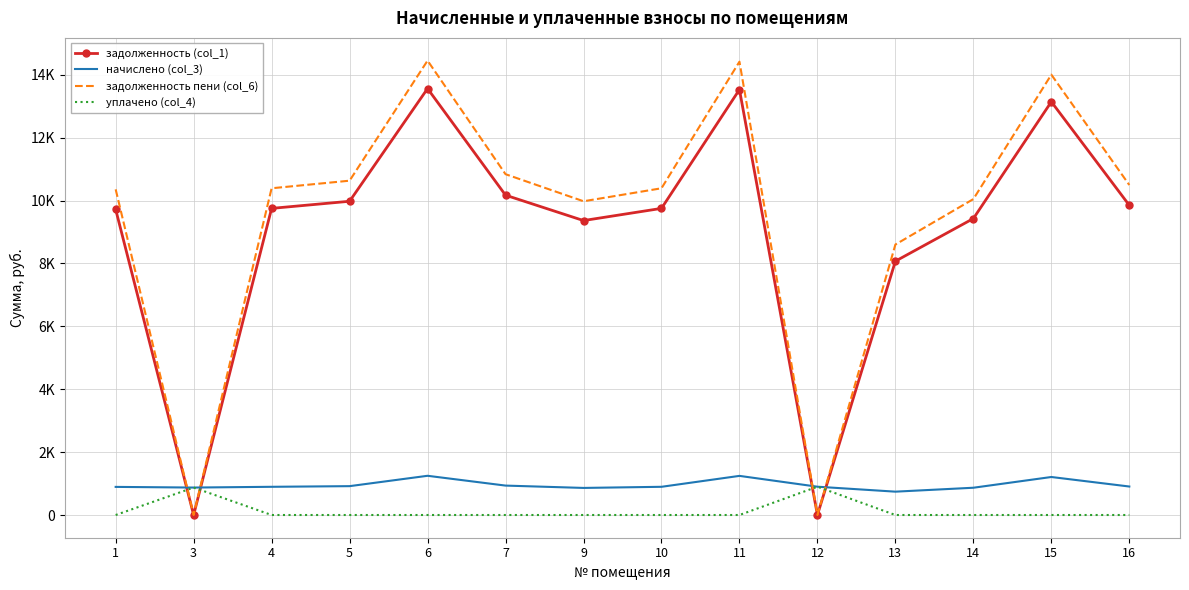

What is the approximate value of задолженность (col_1) at 5?

9979.3